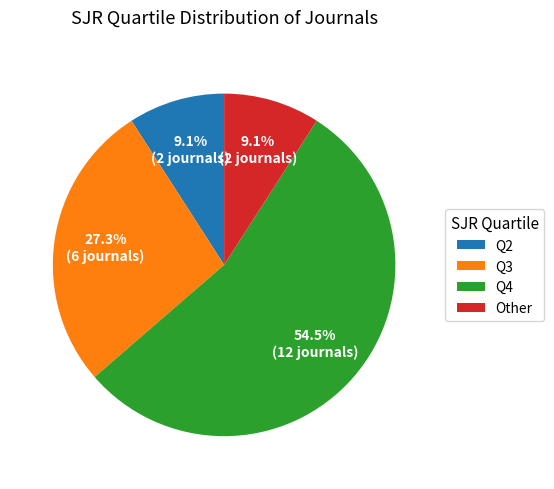

How many slices are in this pie chart?

4